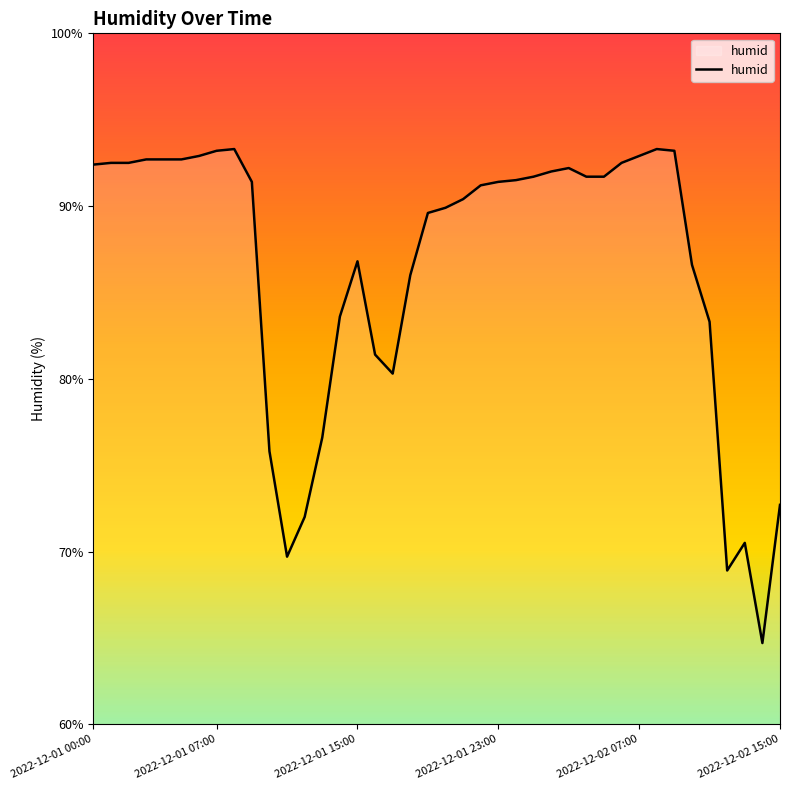

What is the minimum value shown in the chart?

64.7